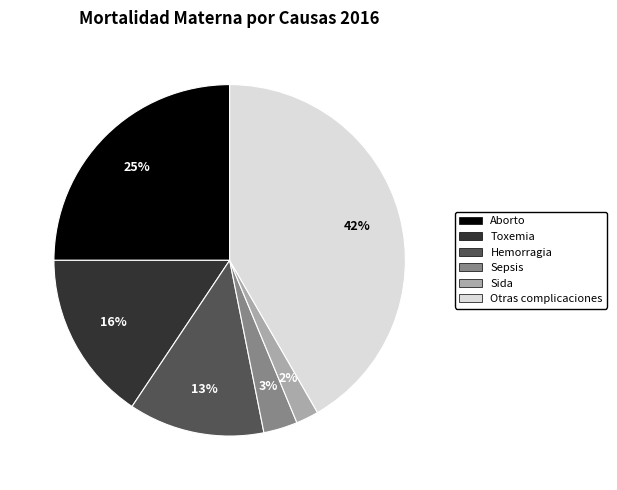

To the nearest percent, what is the combined percentage of Toxemia and Hemorragia?

28%